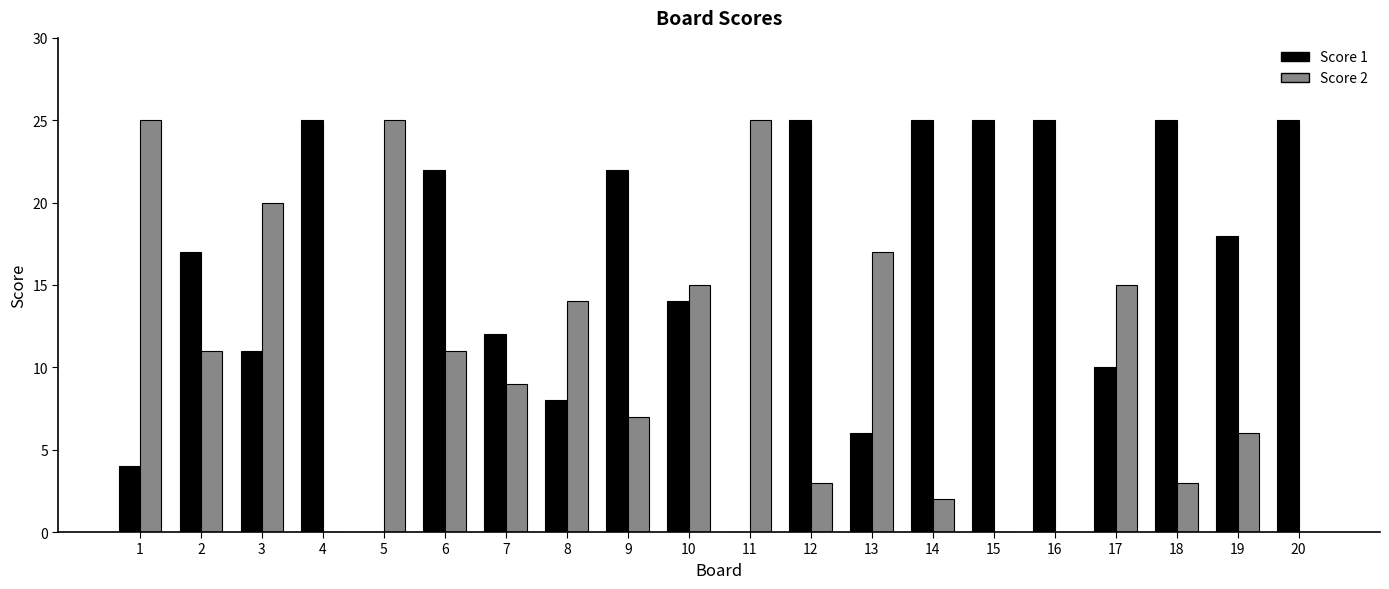

How many categories are shown in the chart?

20